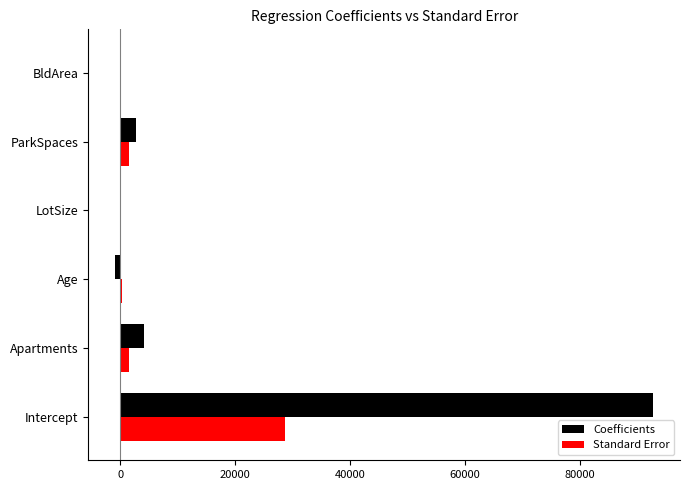

At which category is the sum across all series the highest?

Intercept